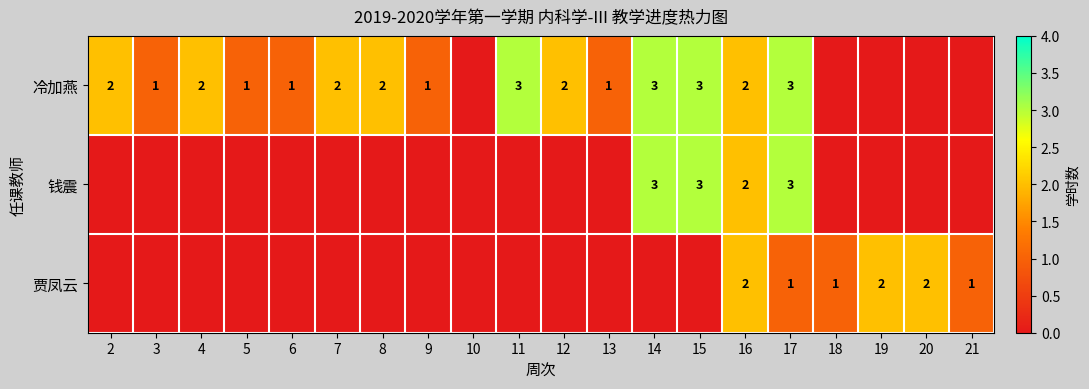

Between 6 and 7, which is larger?

7